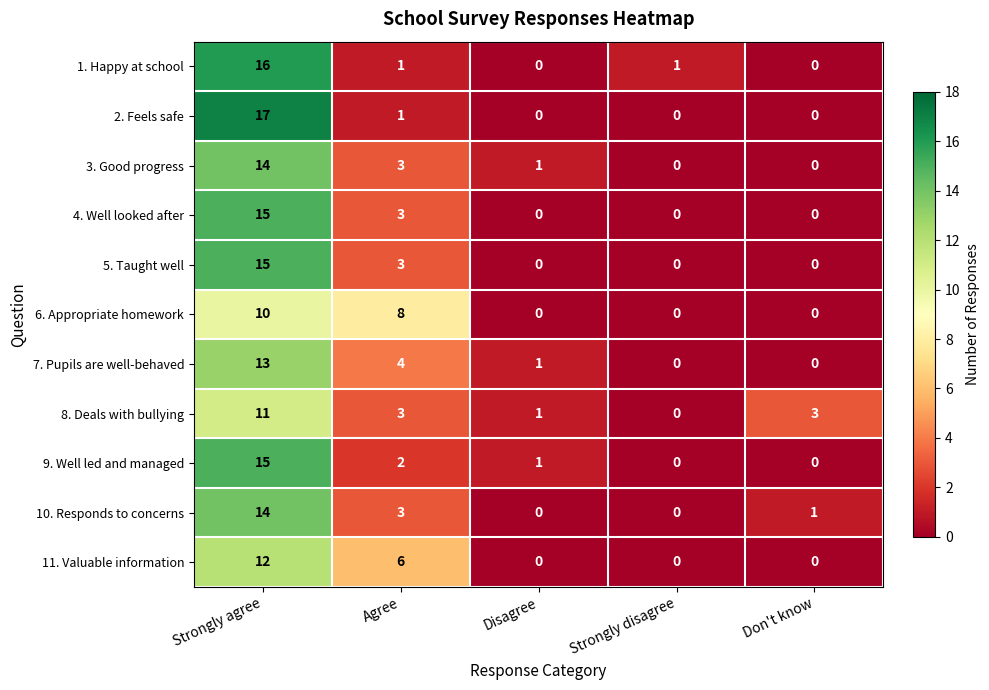

Which category has the lowest value in the 8. Deals with bullying series?

Strongly disagree